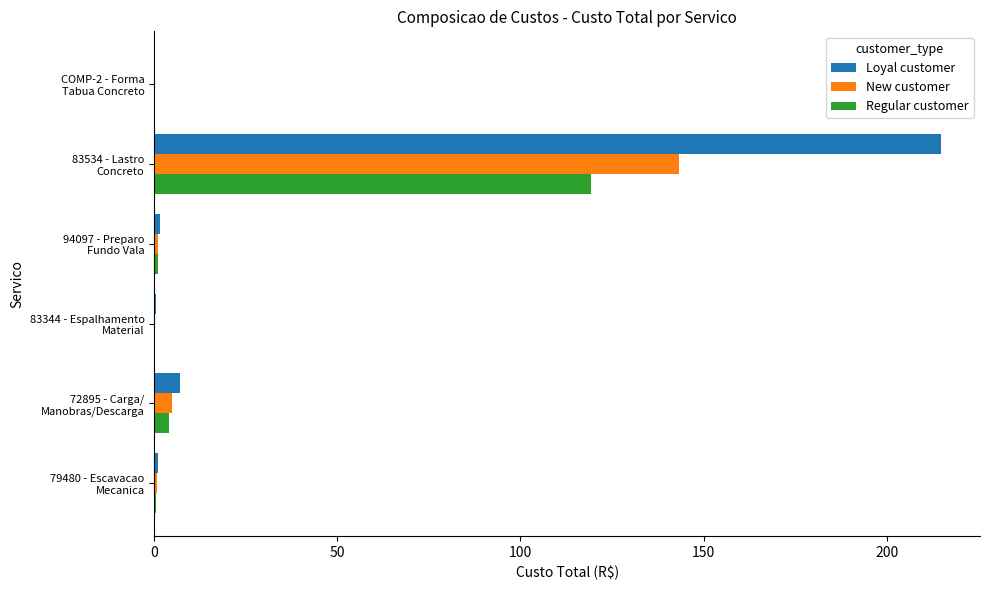

What are all the series names shown in the legend?

Loyal customer, New customer, Regular customer